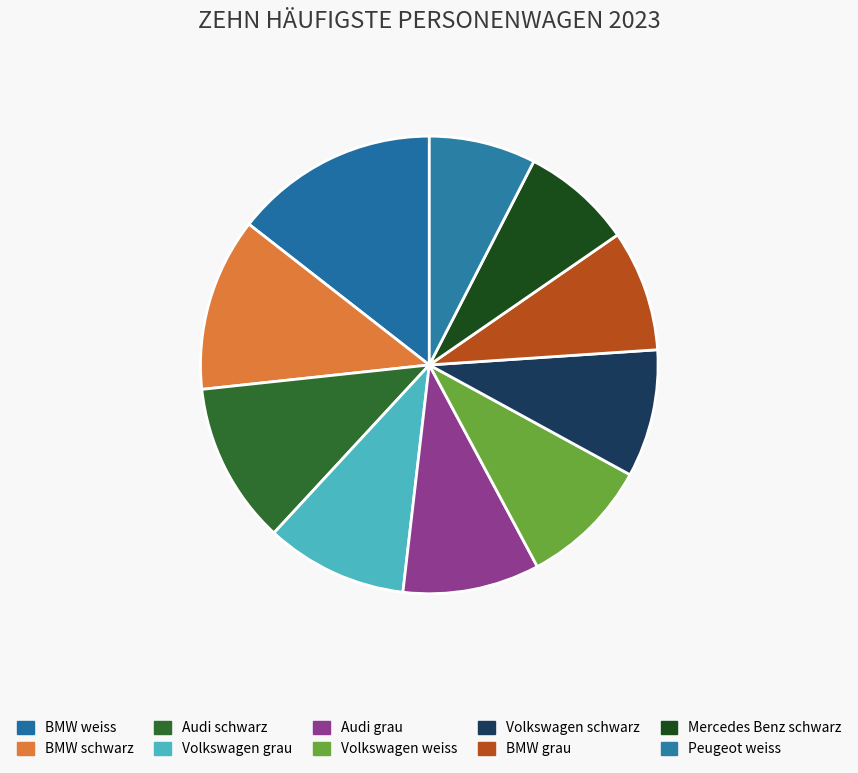

Does Volkswagen grau account for over 50% of the chart?

No